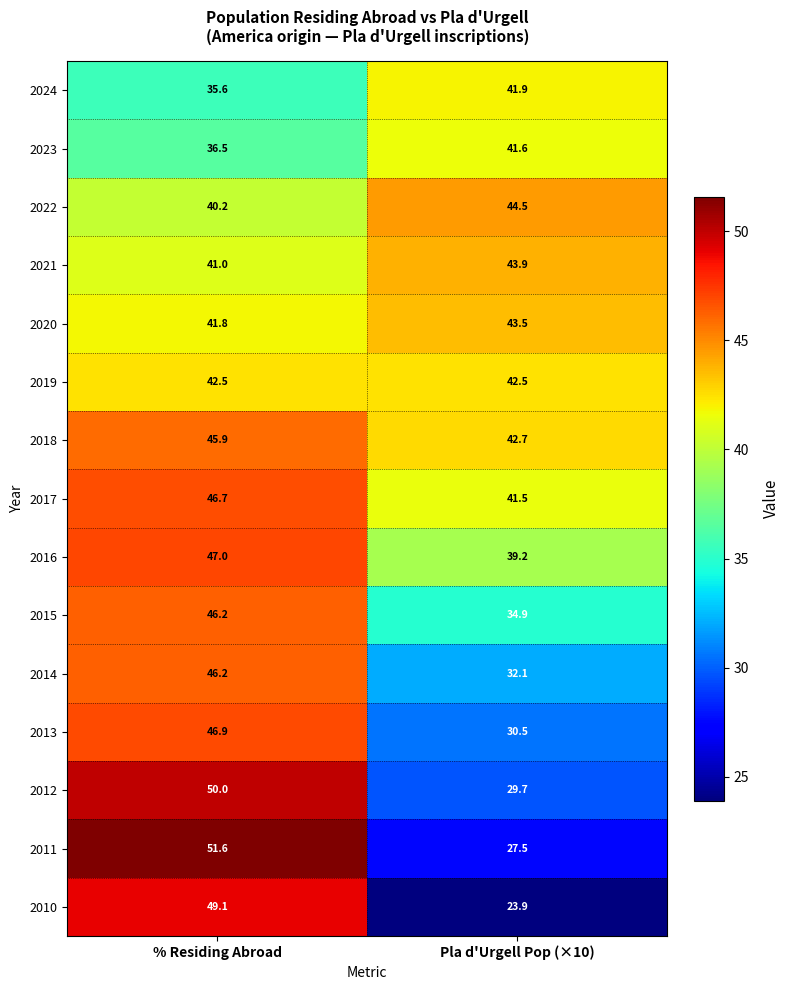

At which label does 2011 reach its peak?

% Residing Abroad